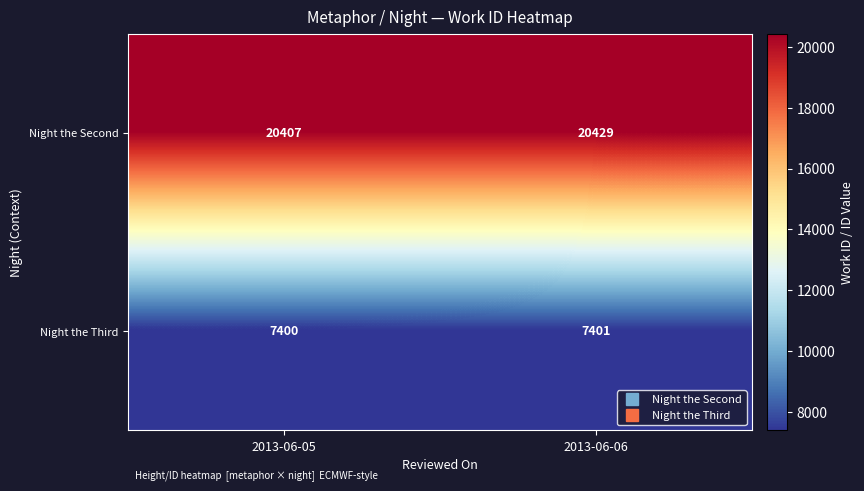

Rank the series at 2013-06-06 from highest to lowest value.

Night the Second, Night the Third